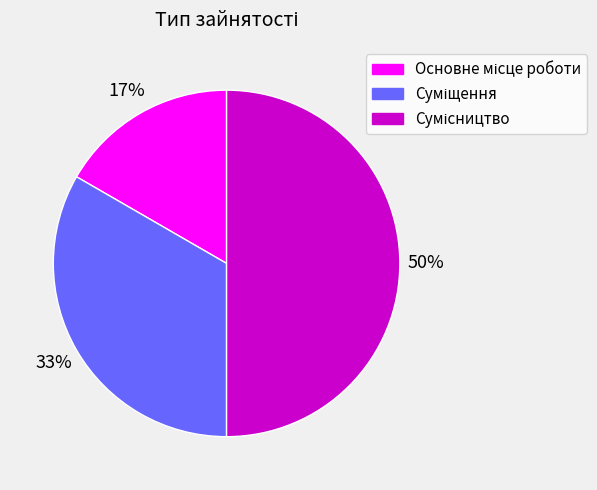

To the nearest percent, what is the average slice percentage?

33%